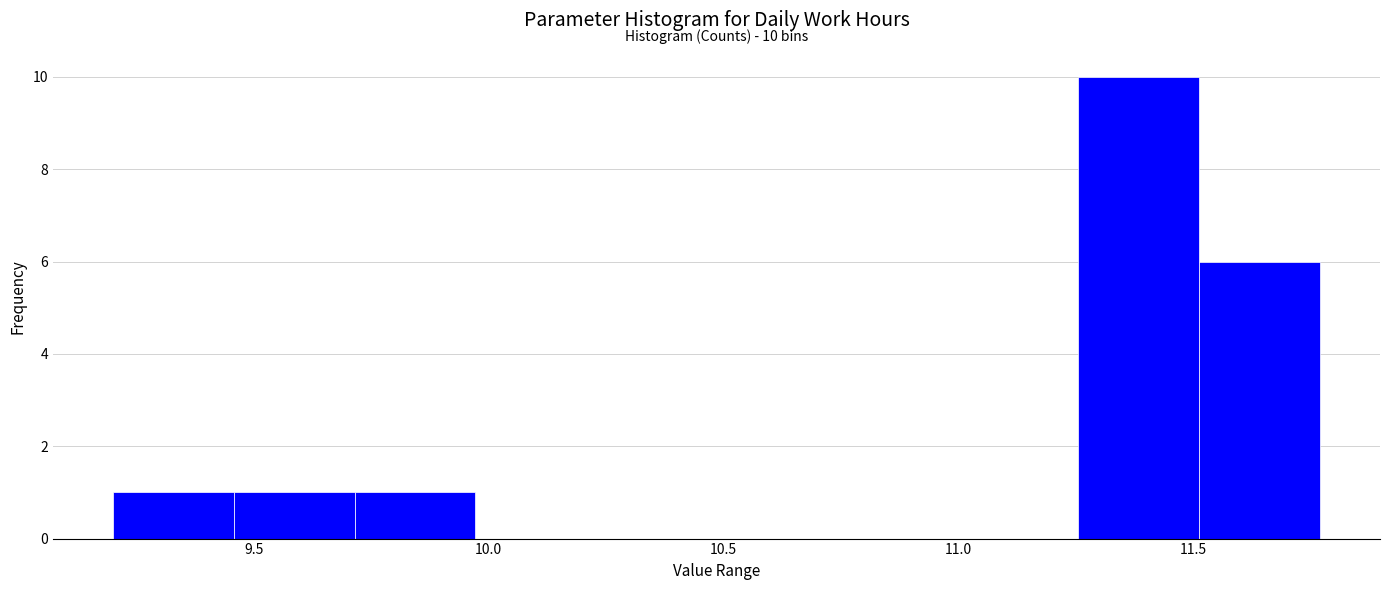

Which range on the x-axis has the tallest bar?

11.25 to 11.50